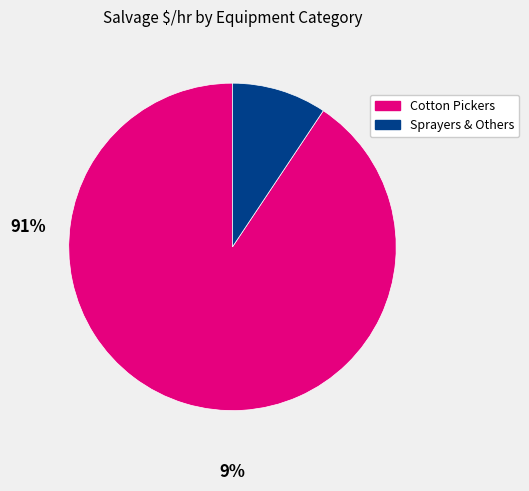

How many segments does this pie chart have?

2